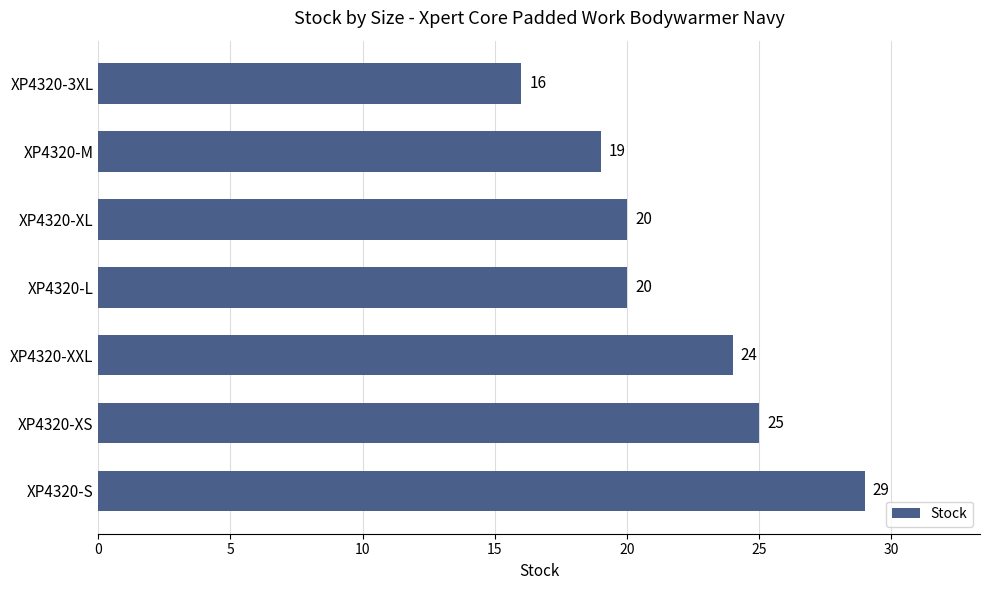

What is the difference between the maximum and second lowest values?

10